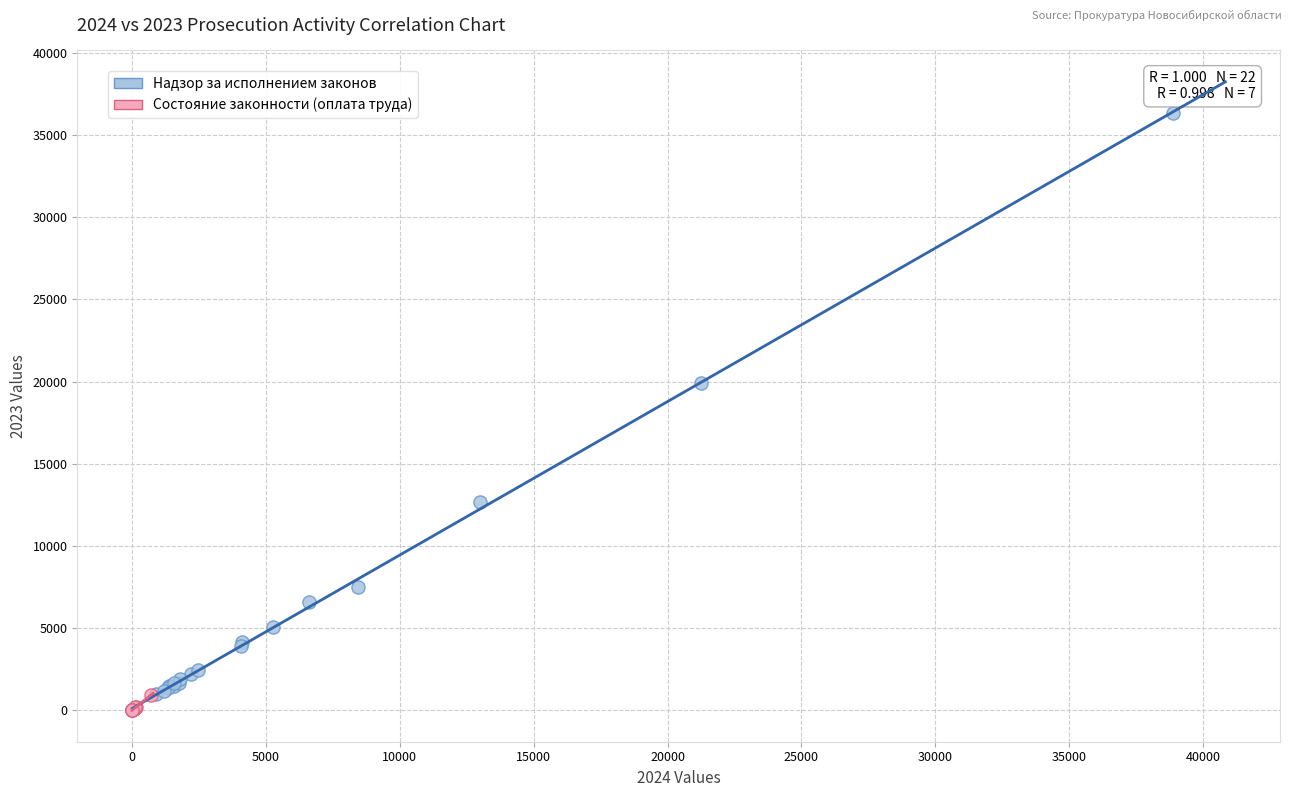

Which series reaches the maximum Y coordinate?

Надзор за исполнением законов